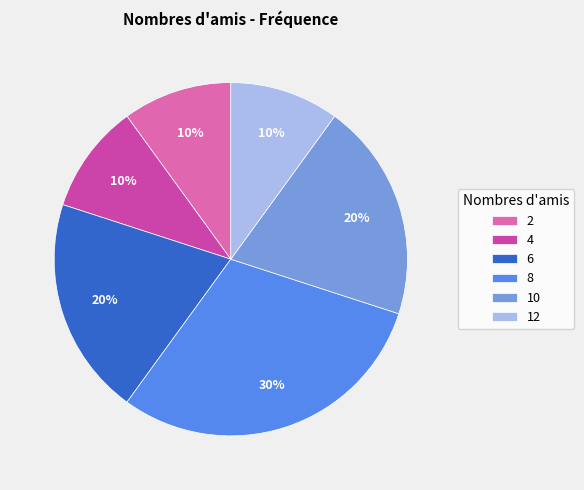

To the nearest percent, what is the difference between the 6 and 2 slice percentages?

10%